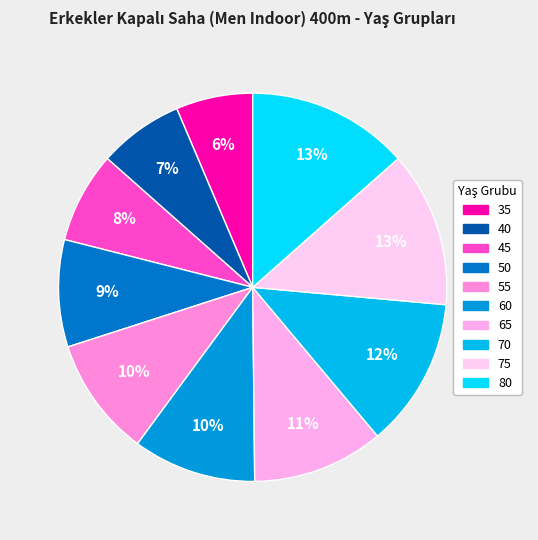

Do 40 and 50 together represent more than half of the pie?

No